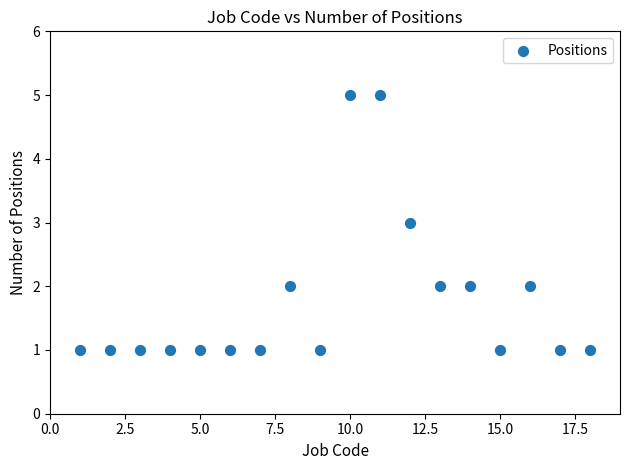

What is the range of Y values (max minus min)?

4